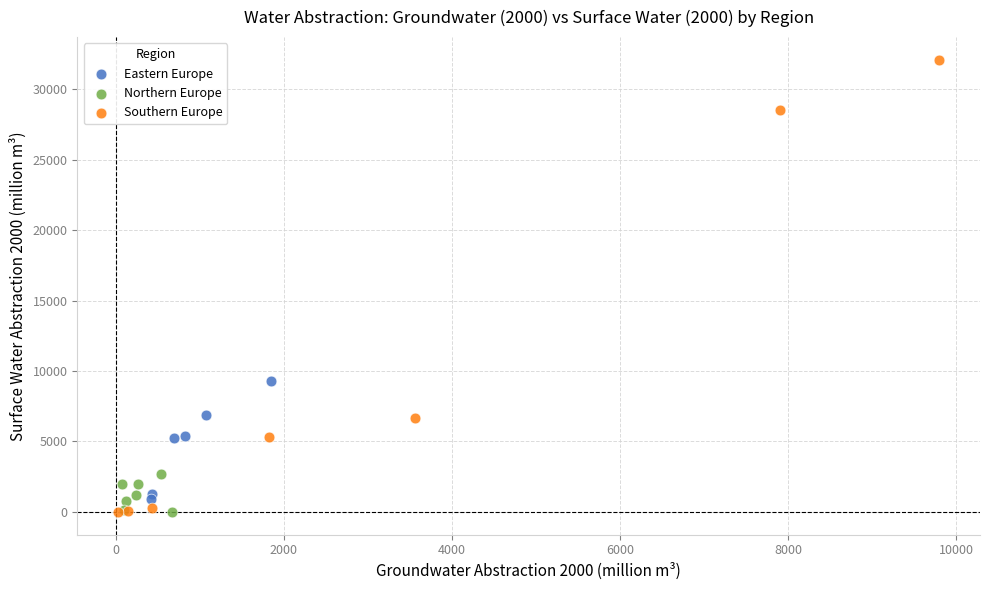

Which series contains the highest Y value?

Southern Europe